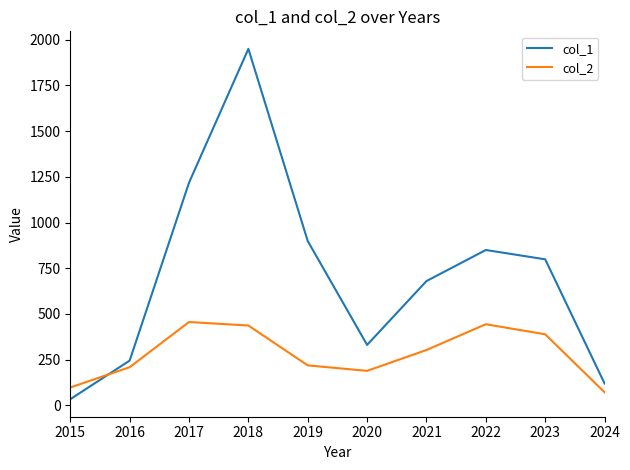

Where does the col_2 series first go above 303?

2017